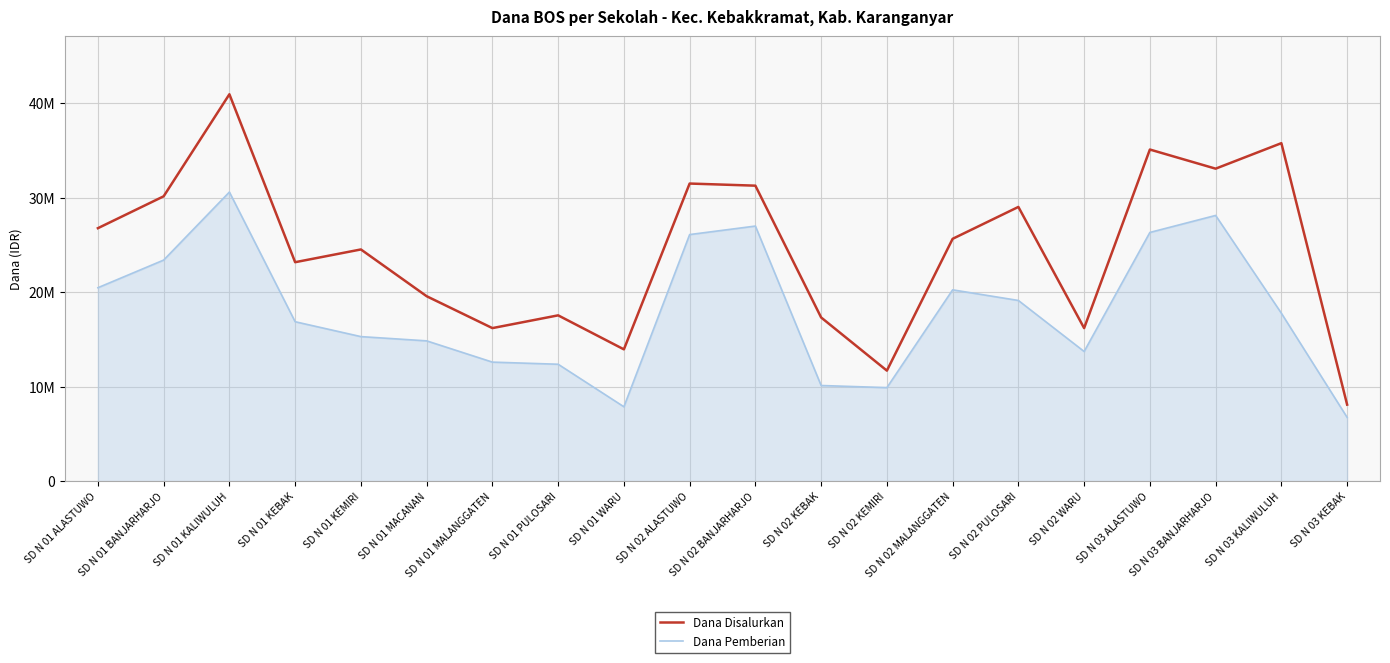

What are all the series names shown in the legend?

Dana Disalurkan, Dana Pemberian